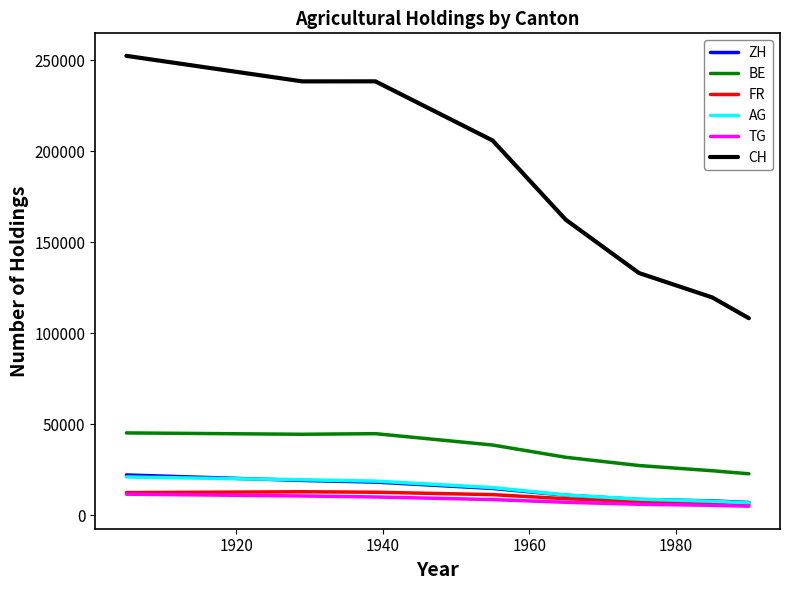

Which series has the widest spread of values?

CH